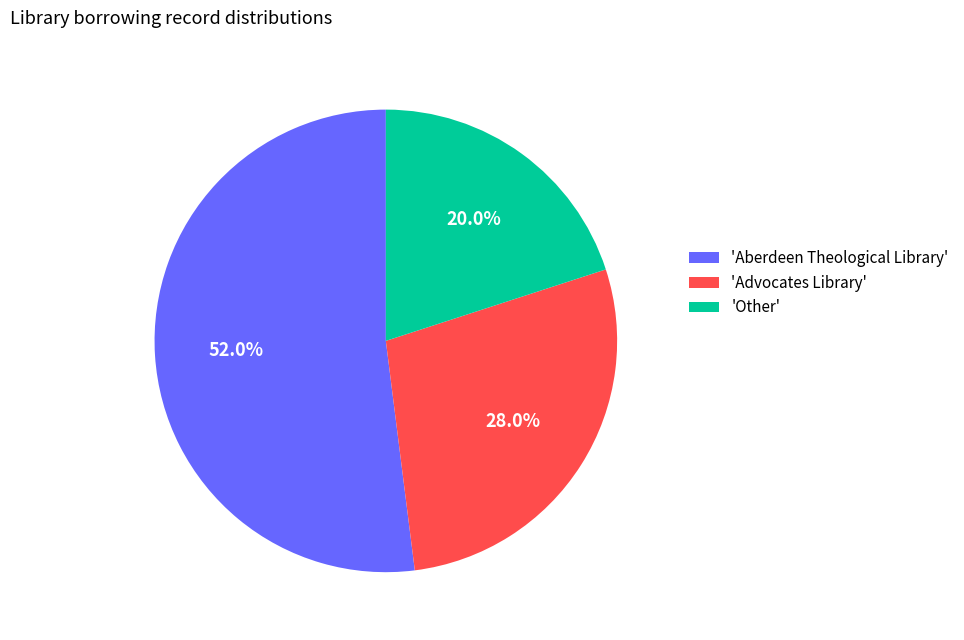

What percentage do 'Aberdeen Theological Library' and 'Advocates Library' together represent?

80.0%